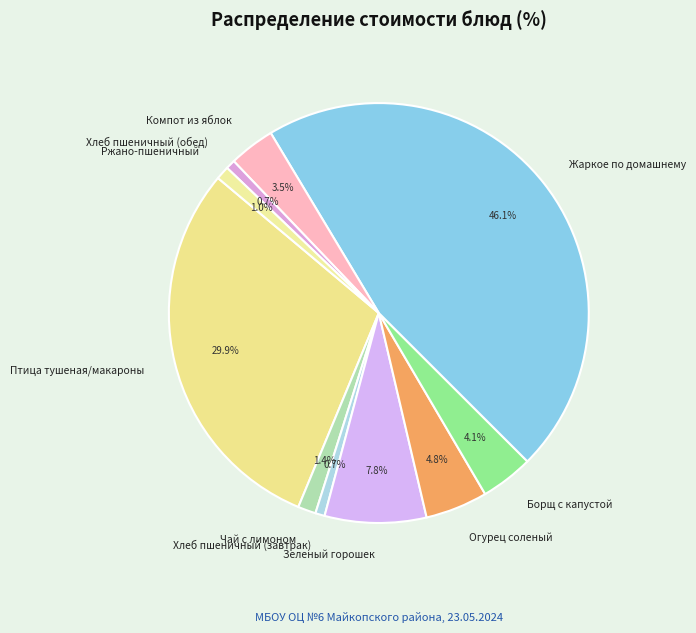

To the nearest percent, what is the difference between the largest and smallest slice percentages?

45%